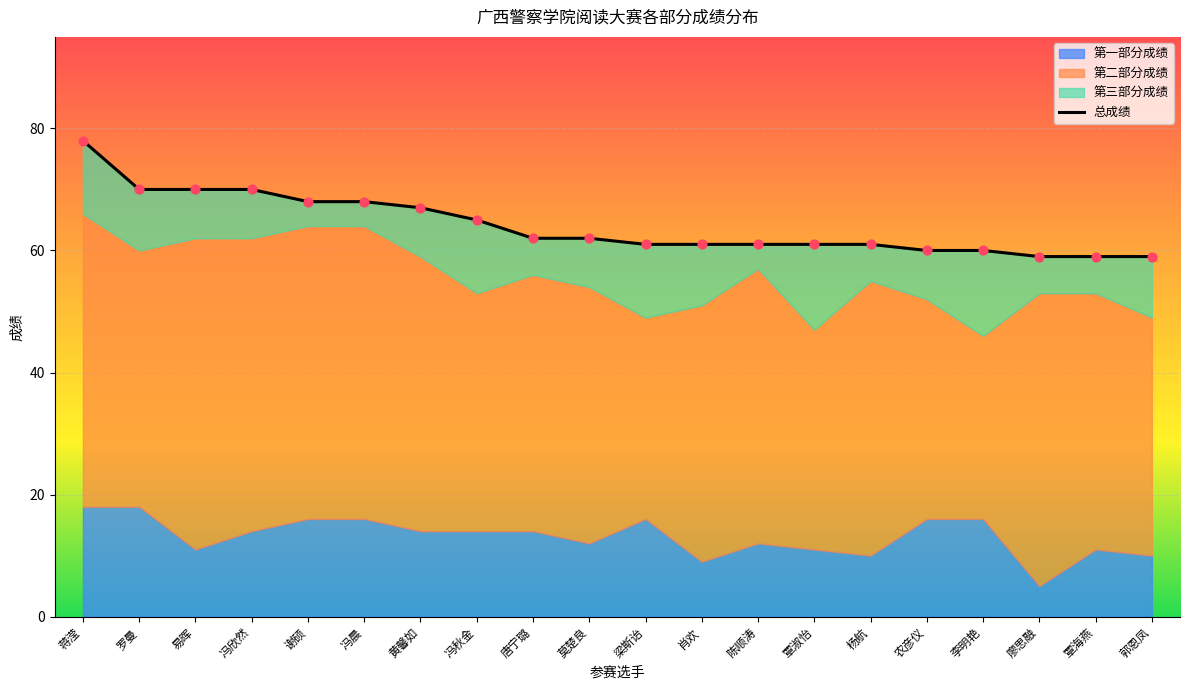

Between 覃海燕 and 廖思融, which is larger?

覃海燕